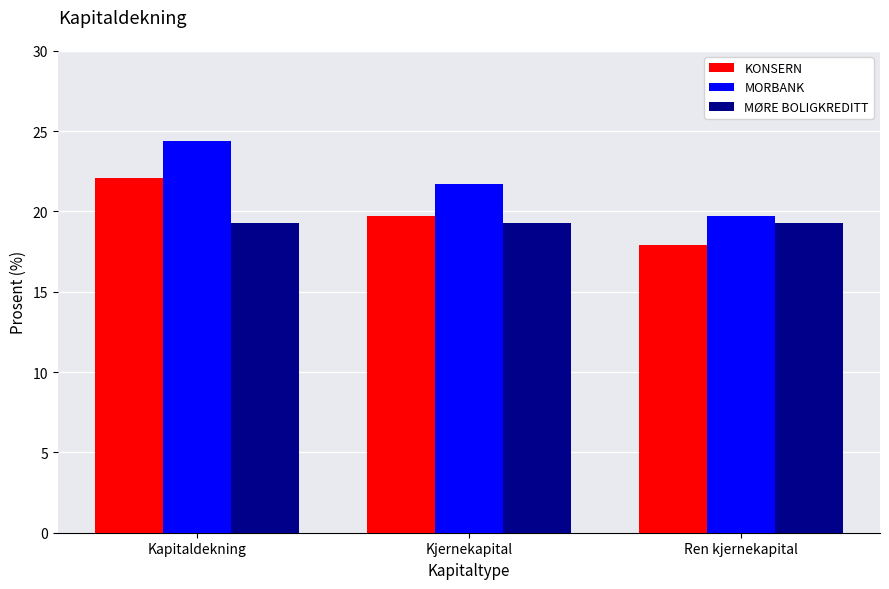

What is the minimum value shown in the chart?

17.9